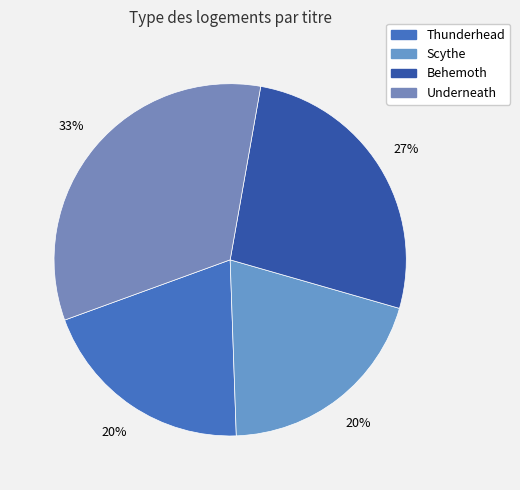

Between Underneath and Scythe, which is larger?

Underneath